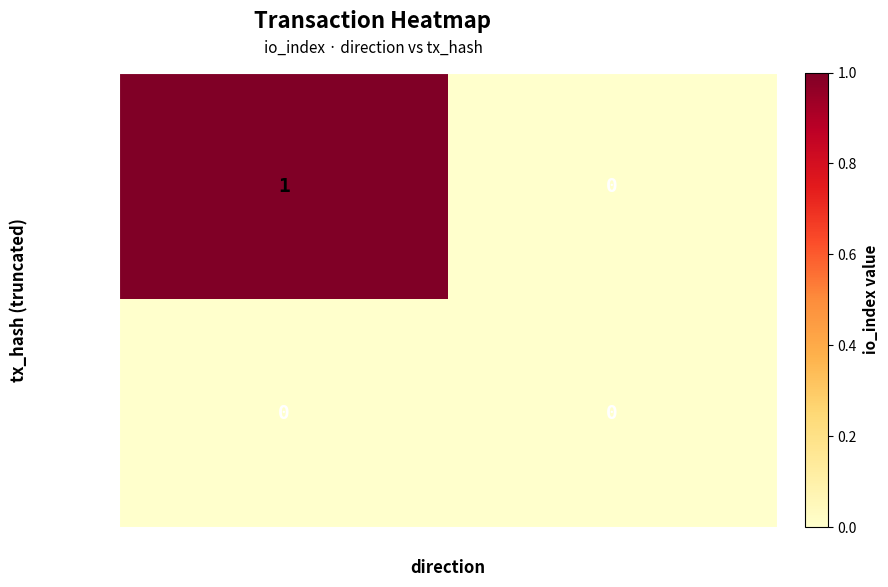

How many categories are shown in the chart?

2